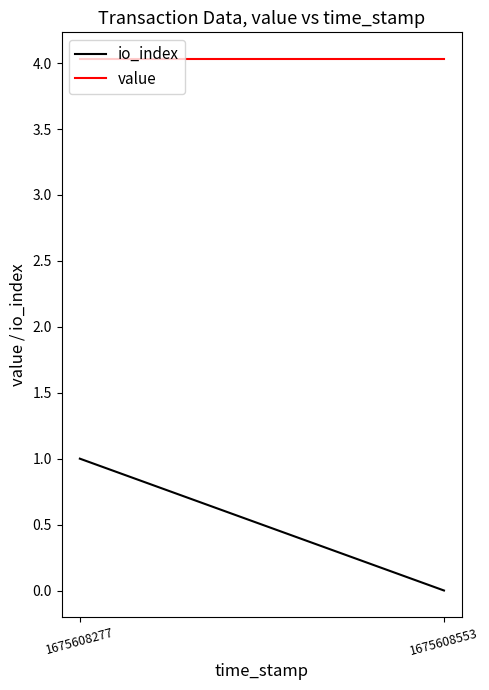

The value of io_index at 1675608277 is 1.0. True or false?

True